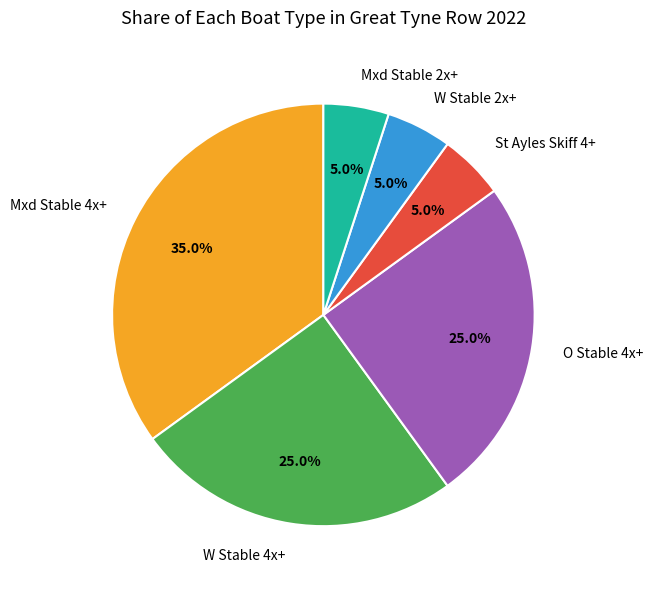

To the nearest percent, what is the average slice percentage?

17%